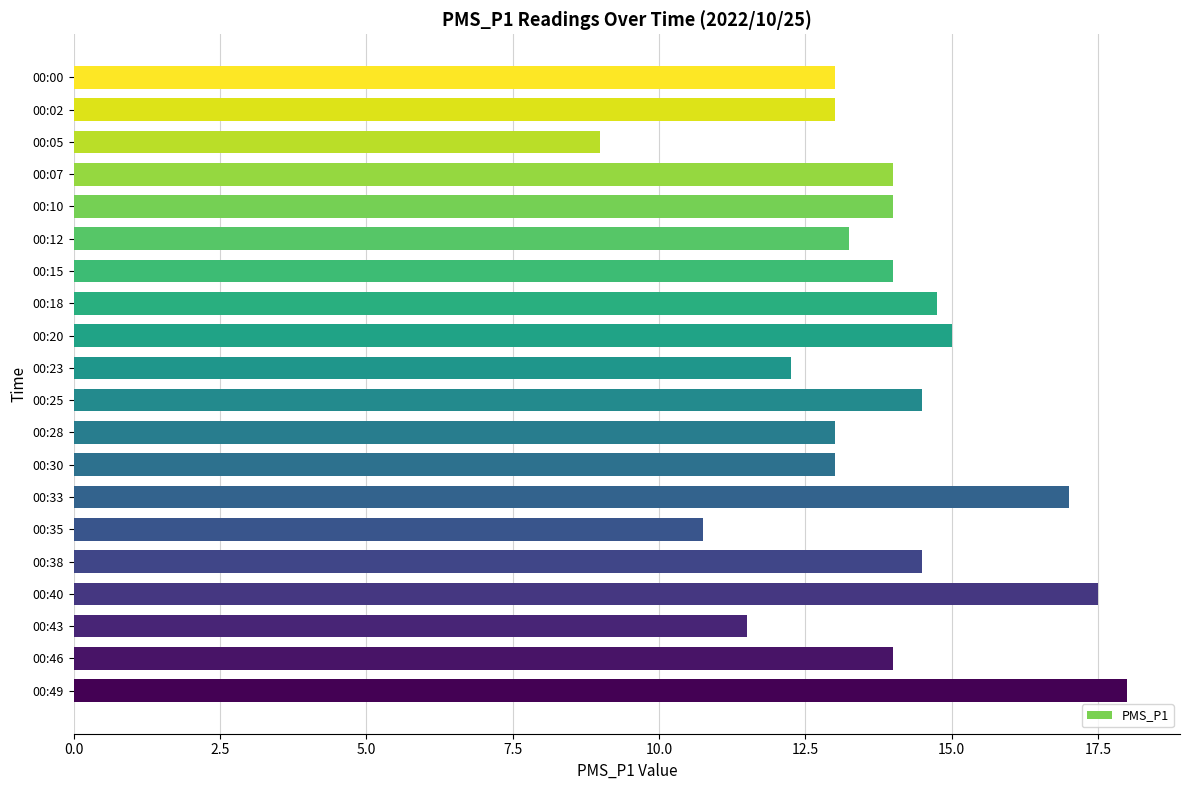

What is the smallest value displayed?

9.0